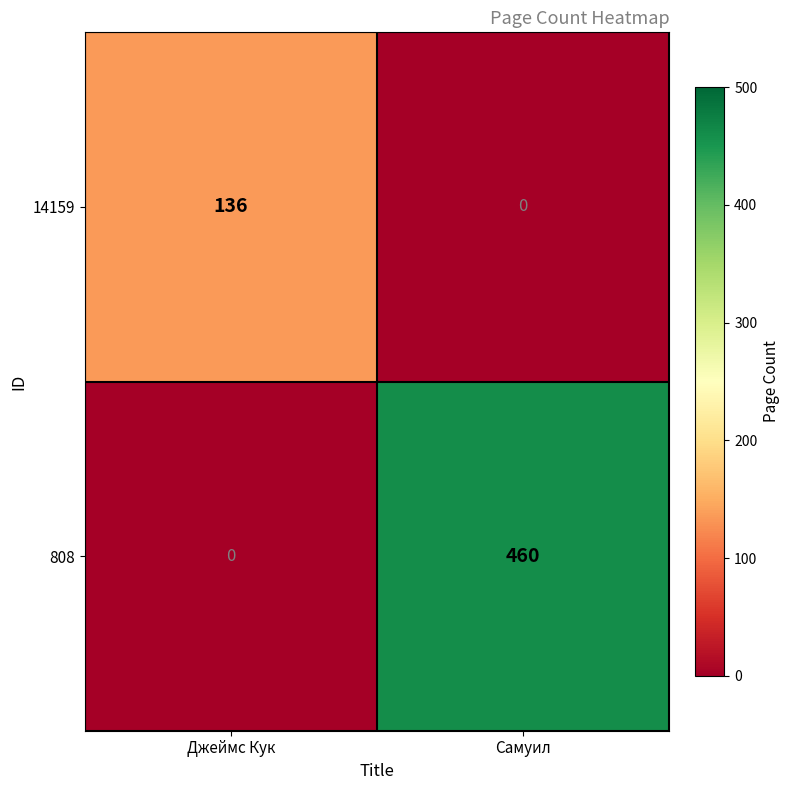

Between Джеймс Кук and Самуил, which series saw the biggest shift?

808